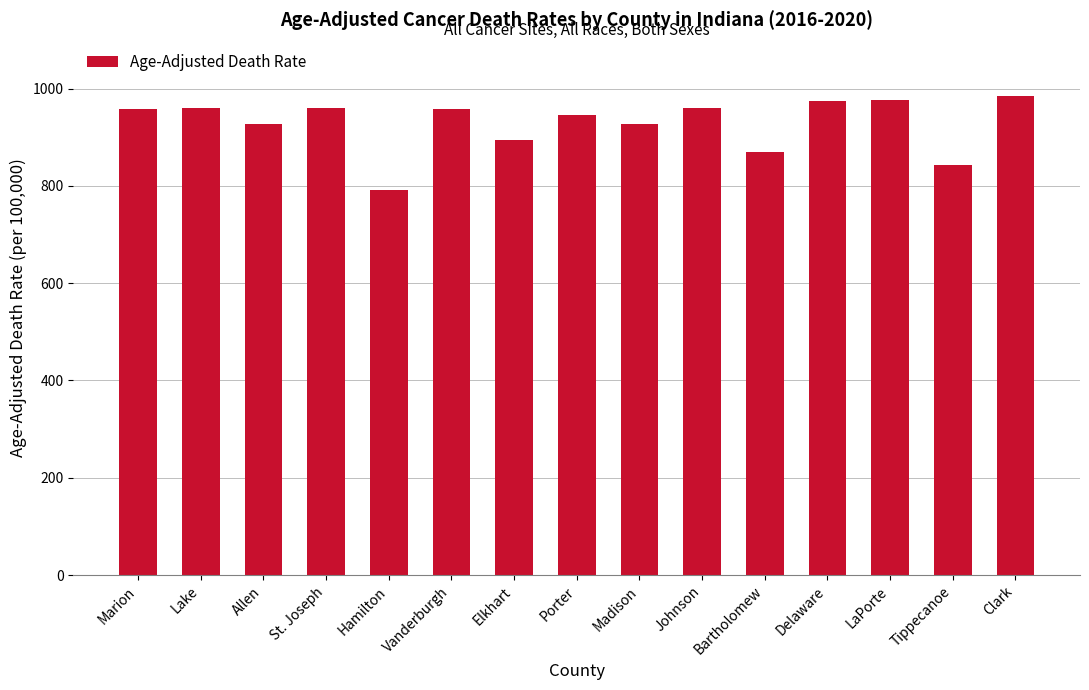

What is the smallest value displayed?

792.1